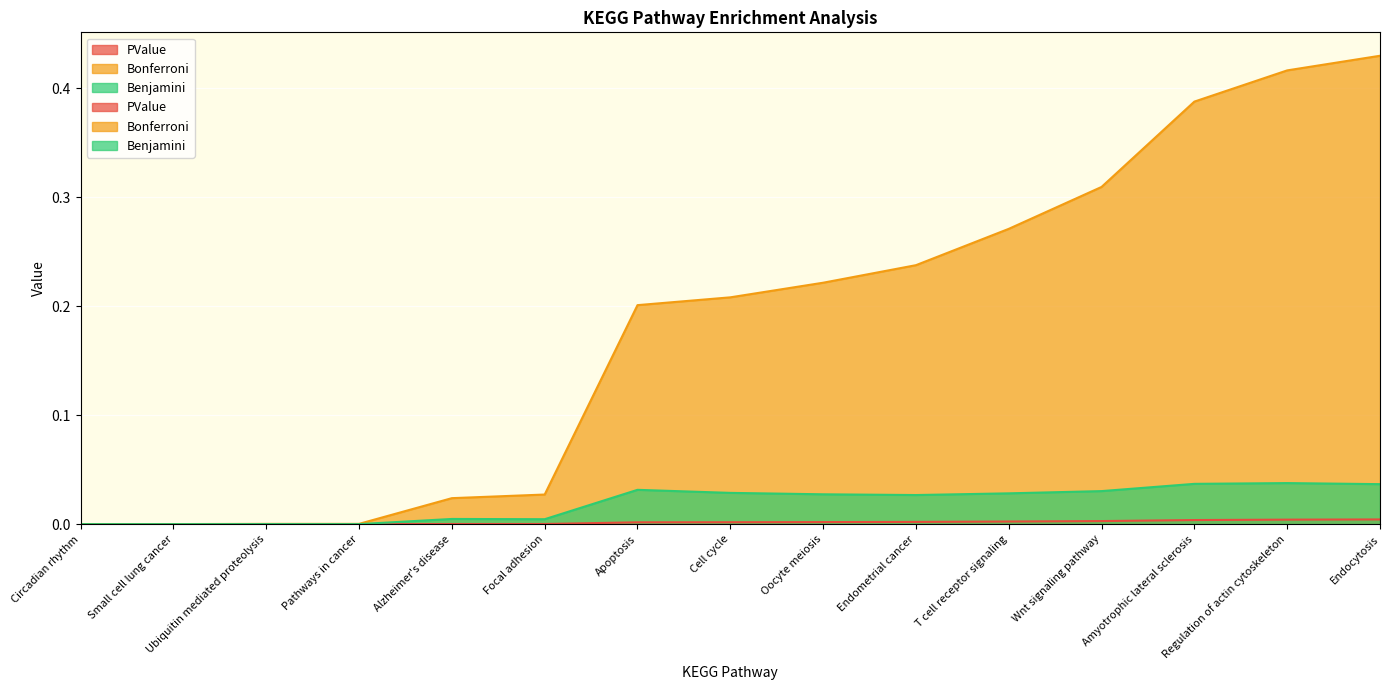

True or false: Bonferroni and PValue intersect in this chart.

False